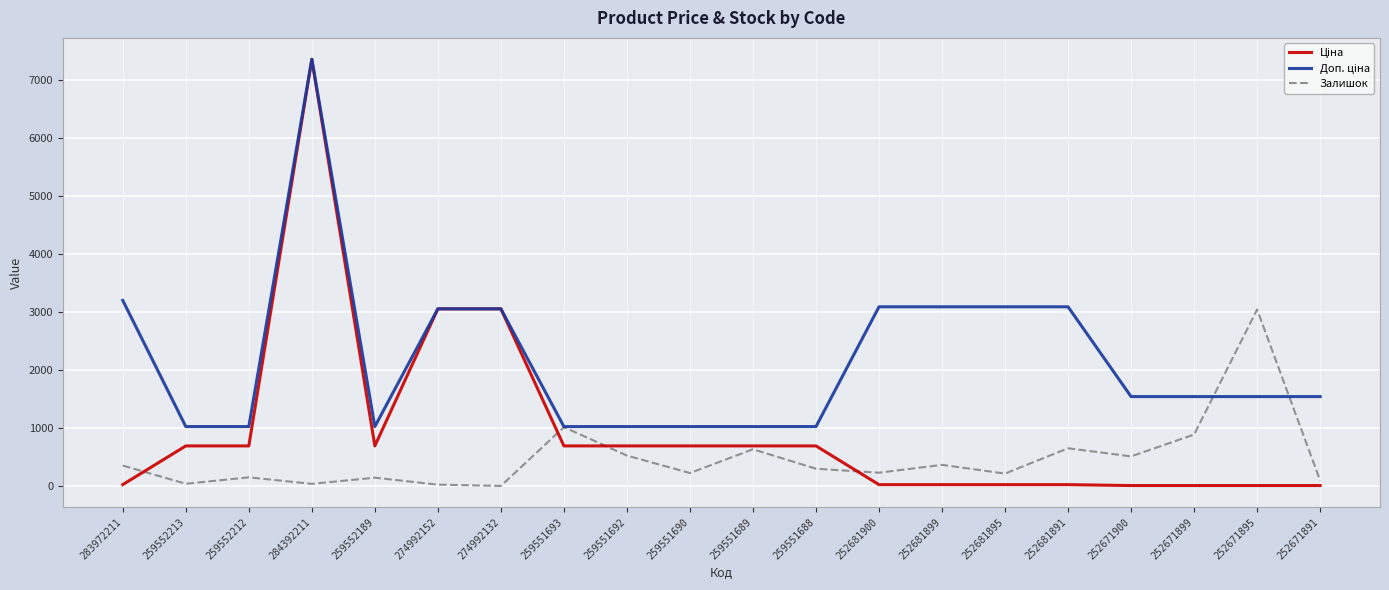

At which category is the sum across all series the highest?

284392211